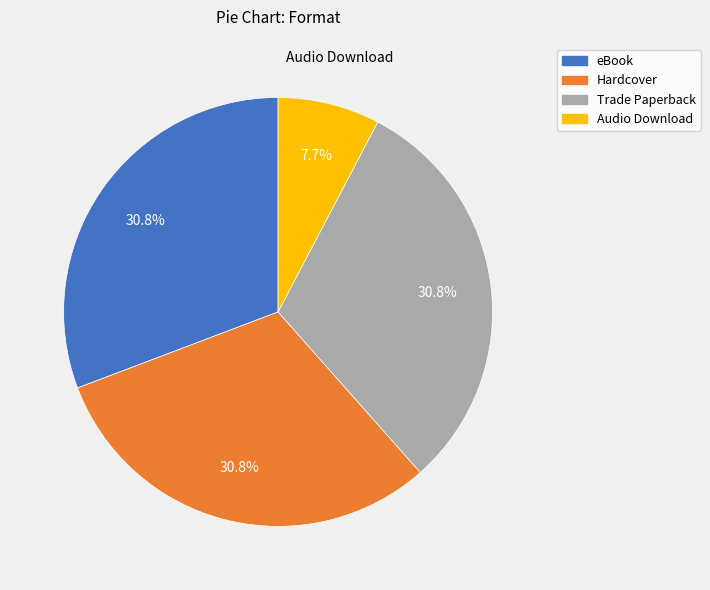

How many segments does this pie chart have?

4